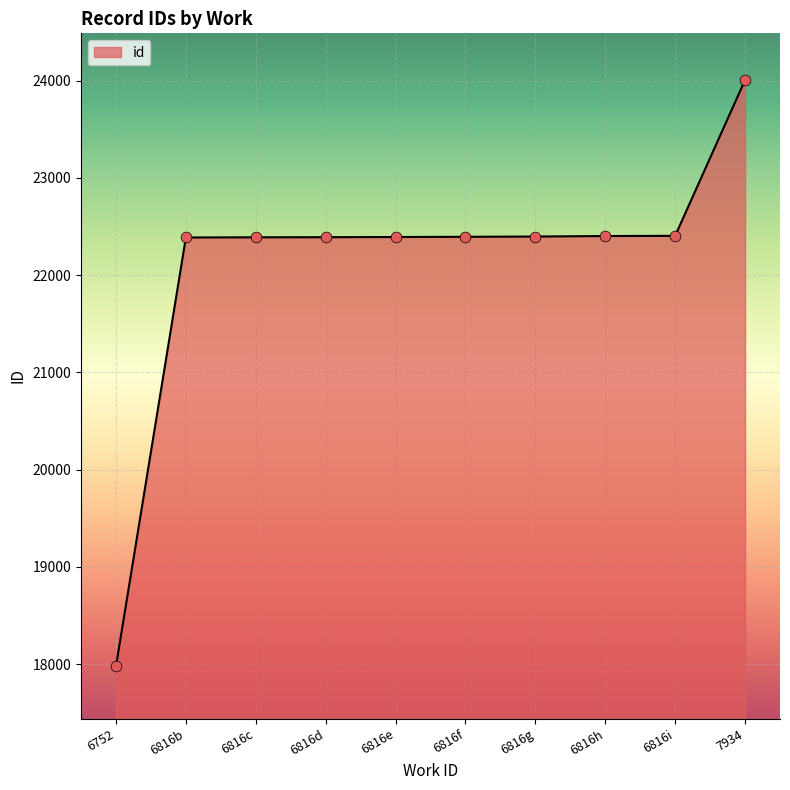

Approximately how many times larger is the value at 6752 compared to 6816c?

0.8